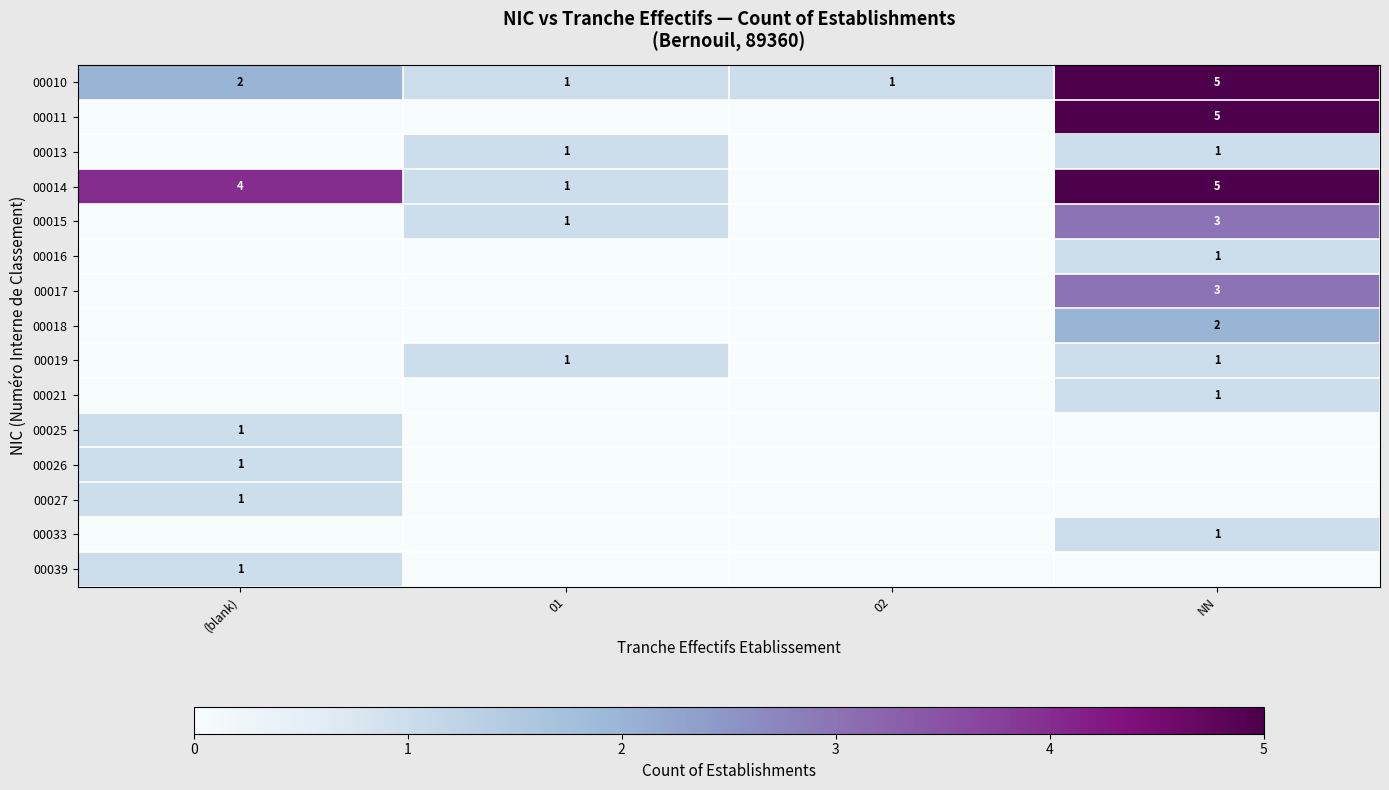

True or false: 00011 has a value of 5 at NN.

True